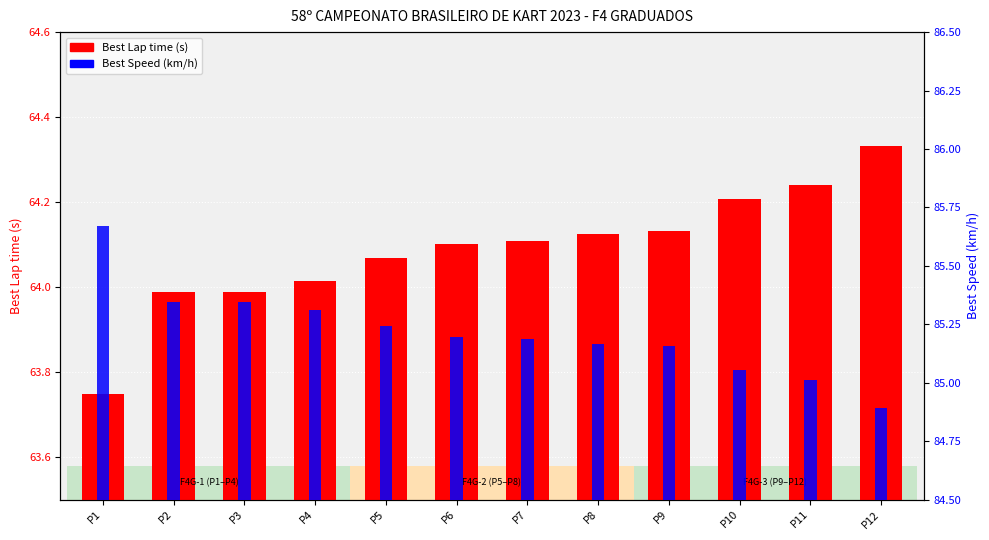

What is the sum of the Best Lap time (s) values at P8 and P11?

128.4